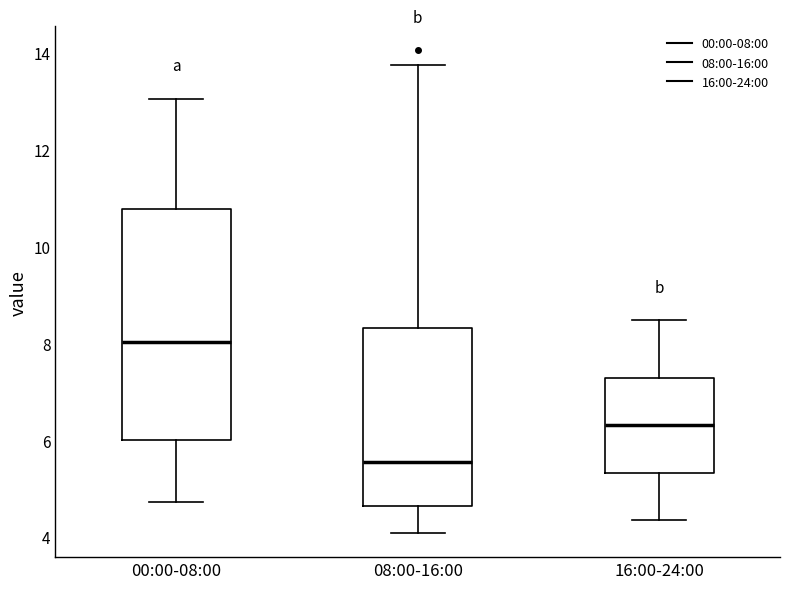

Reading left to right, transcribe this box plot: for each box, give where its median line is, the range the box spans, and where its two whiskers end, as read against the y-axis. The values are not printed on the chart, so give them approximately, as read against the axis.

00:00-08:00: median 8.0, box 6.0 to 10.8, whiskers 4.8 to 13.0
08:00-16:00: median 5.6, box 4.6 to 8.4, whiskers 4.0 to 13.8
16:00-24:00: median 6.4, box 5.4 to 7.2, whiskers 4.4 to 8.4